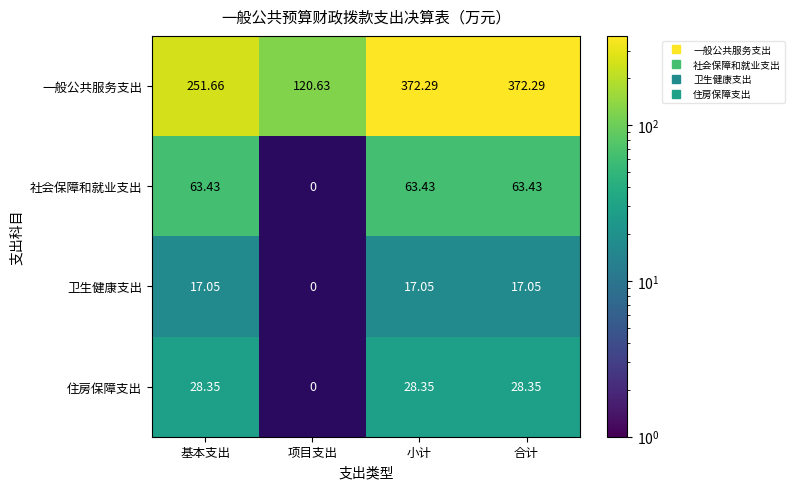

What is the approximate value of 社会保障和就业支出 at 小计?

63.4